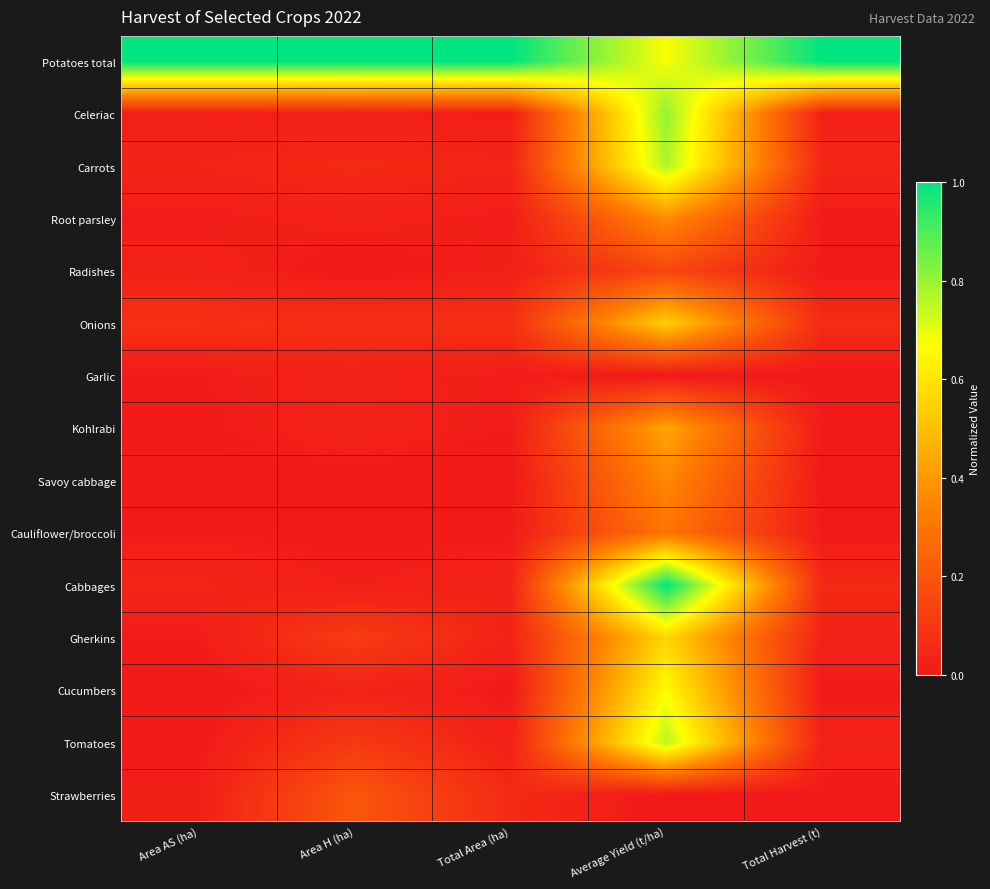

Count the number of data series in this chart.

15